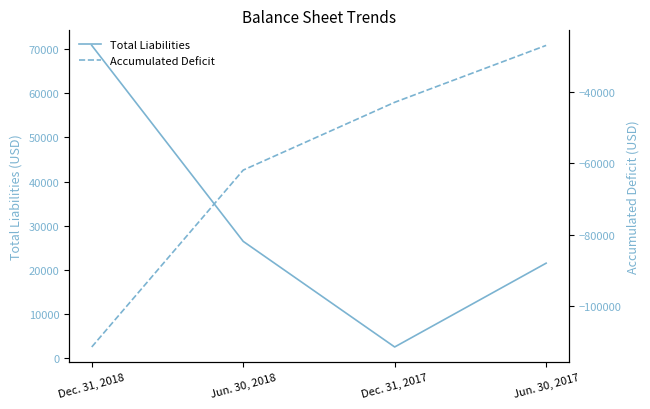

What is the label of the 1st point from the left?

Dec. 31, 2018